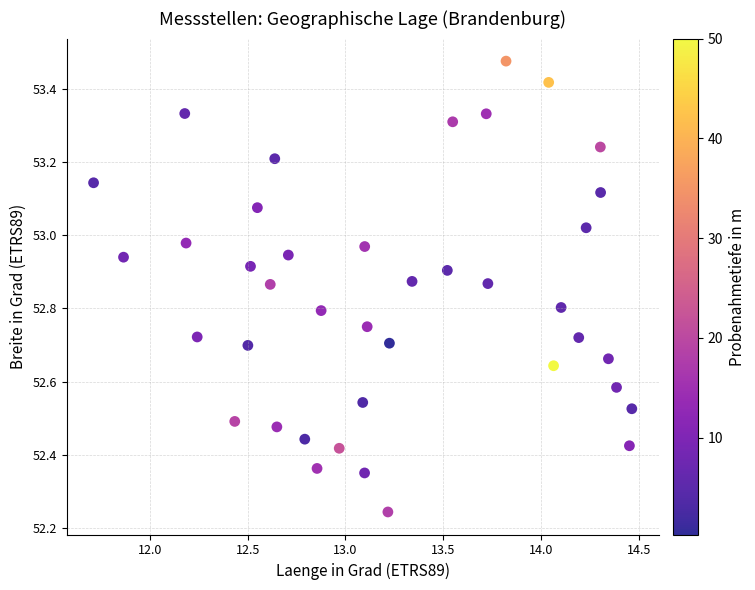

What is the range of X values (max minus min)?

2.8